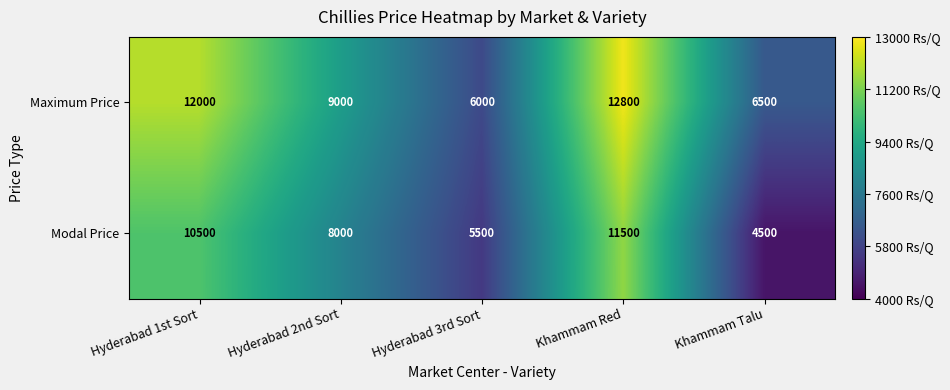

At how many categories does at least one series exceed 9871?

2